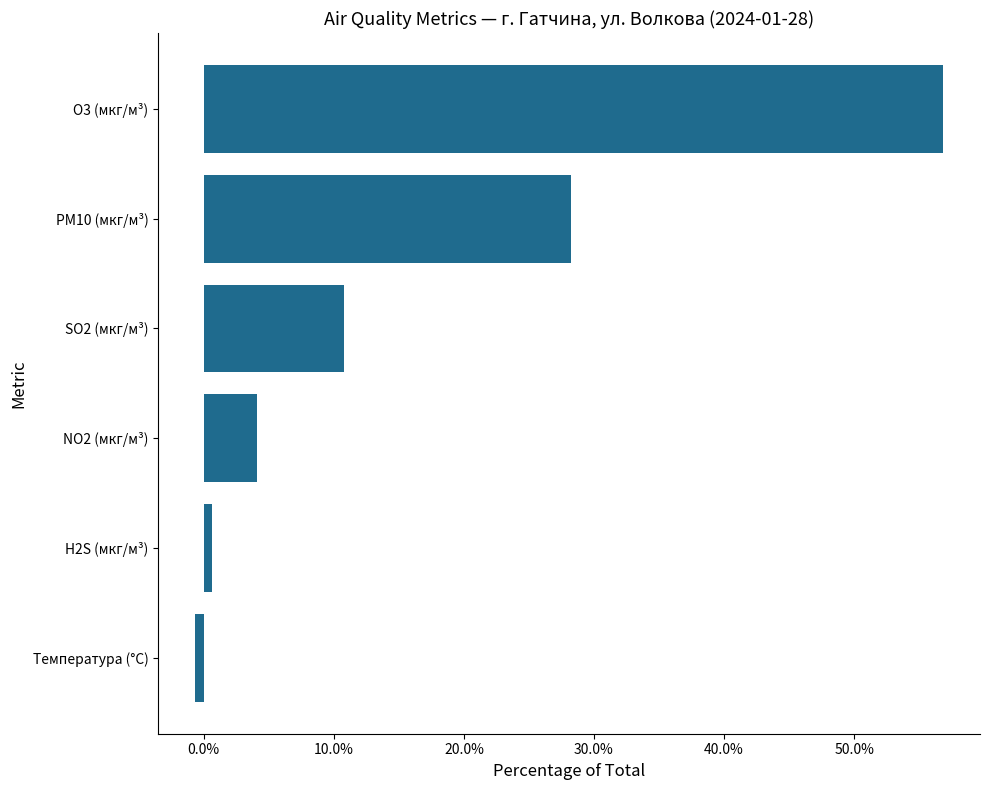

Rank the categories by value from highest to lowest.

O3 (мкг/м³), PM10 (мкг/м³), SO2 (мкг/м³), NO2 (мкг/м³), H2S (мкг/м³), Температура (°C)